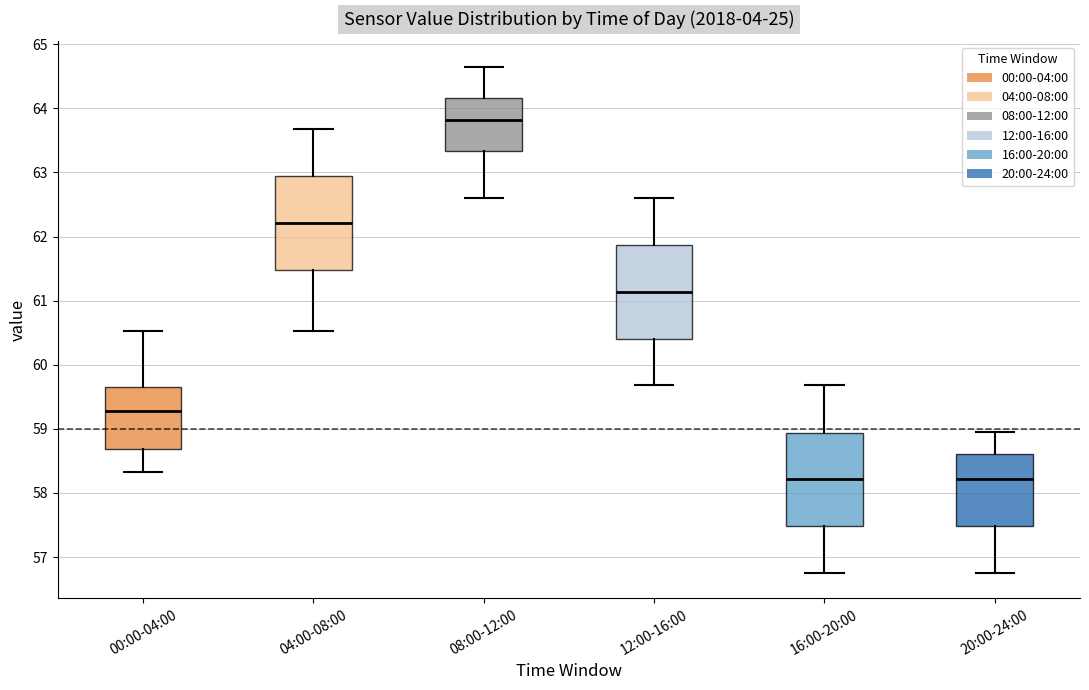

Where is the lower edge of the box for 04:00-08:00 on the y-axis? The values are not printed on the chart, so give them approximately, as read against the axis.

61.5